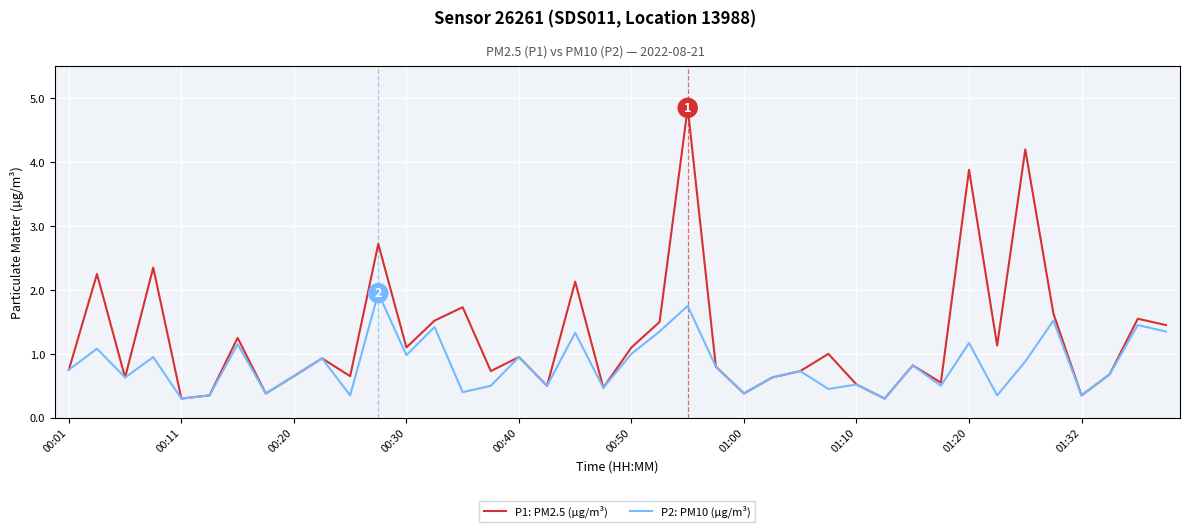

Rank the series by their maximum value, from lowest to highest.

P2: PM10 (µg/m³), P1: PM2.5 (µg/m³)